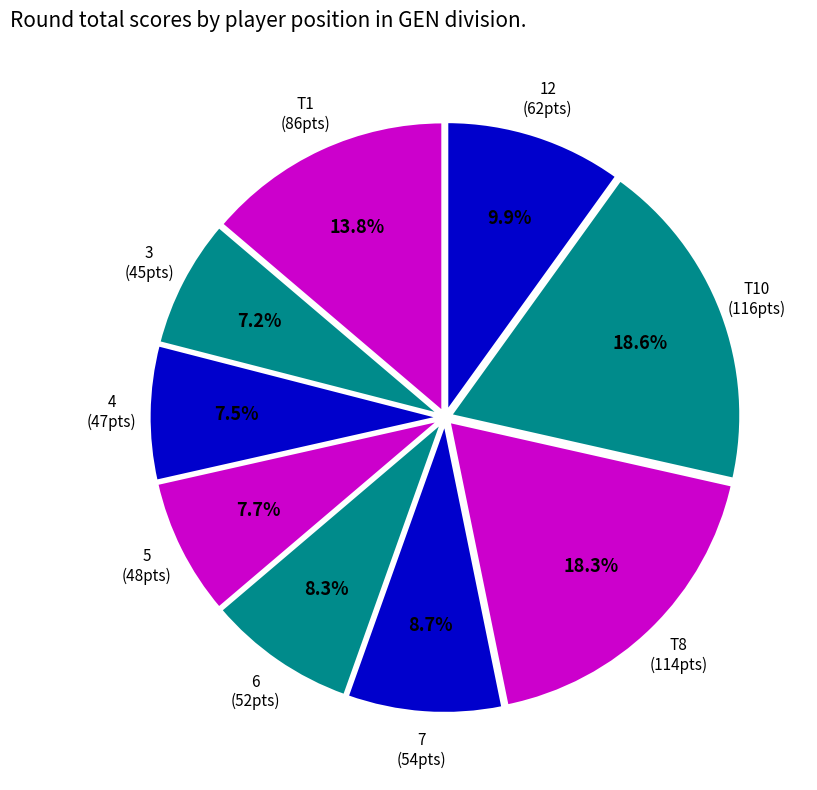

Between 4 and 6, which is larger?

6